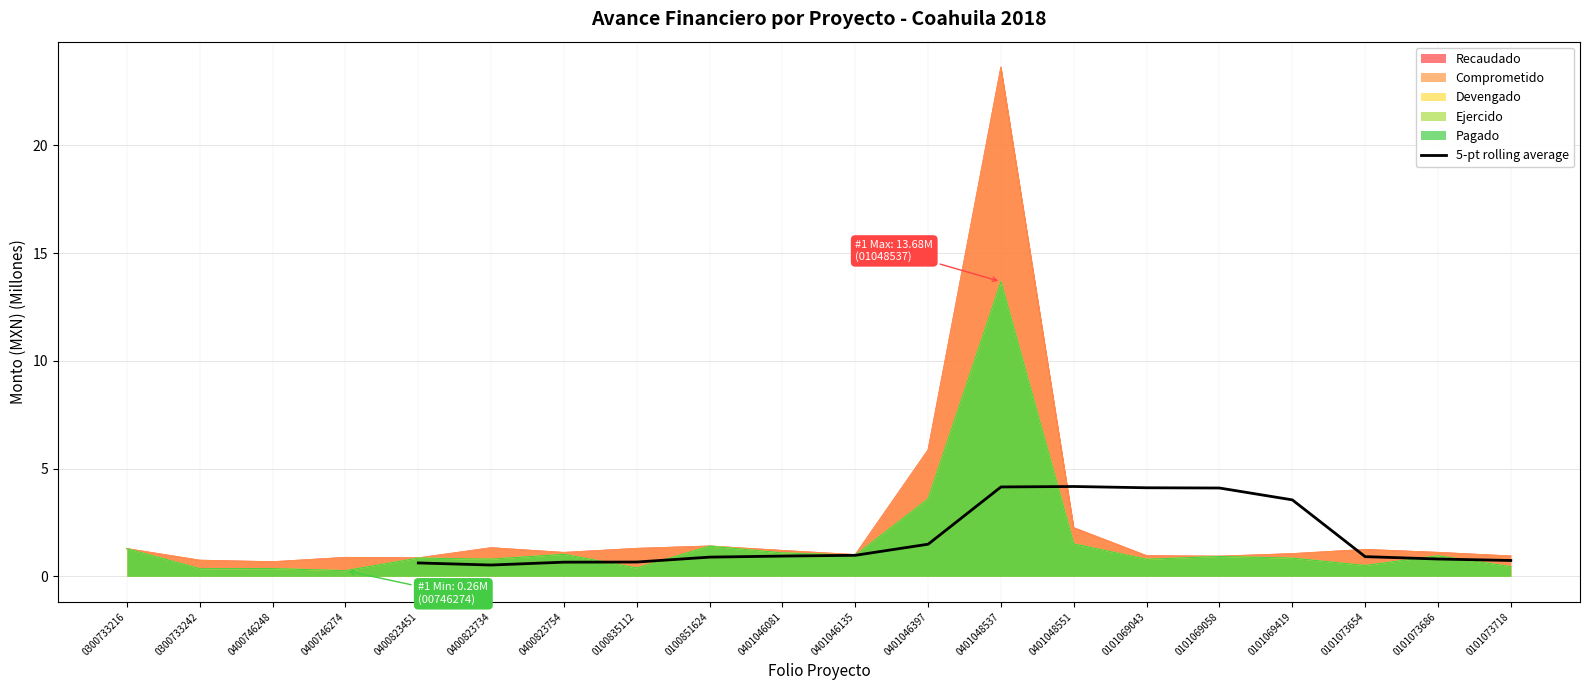

The 5-pt rolling average series shows 1.9 at 0101069043. True or false?

False